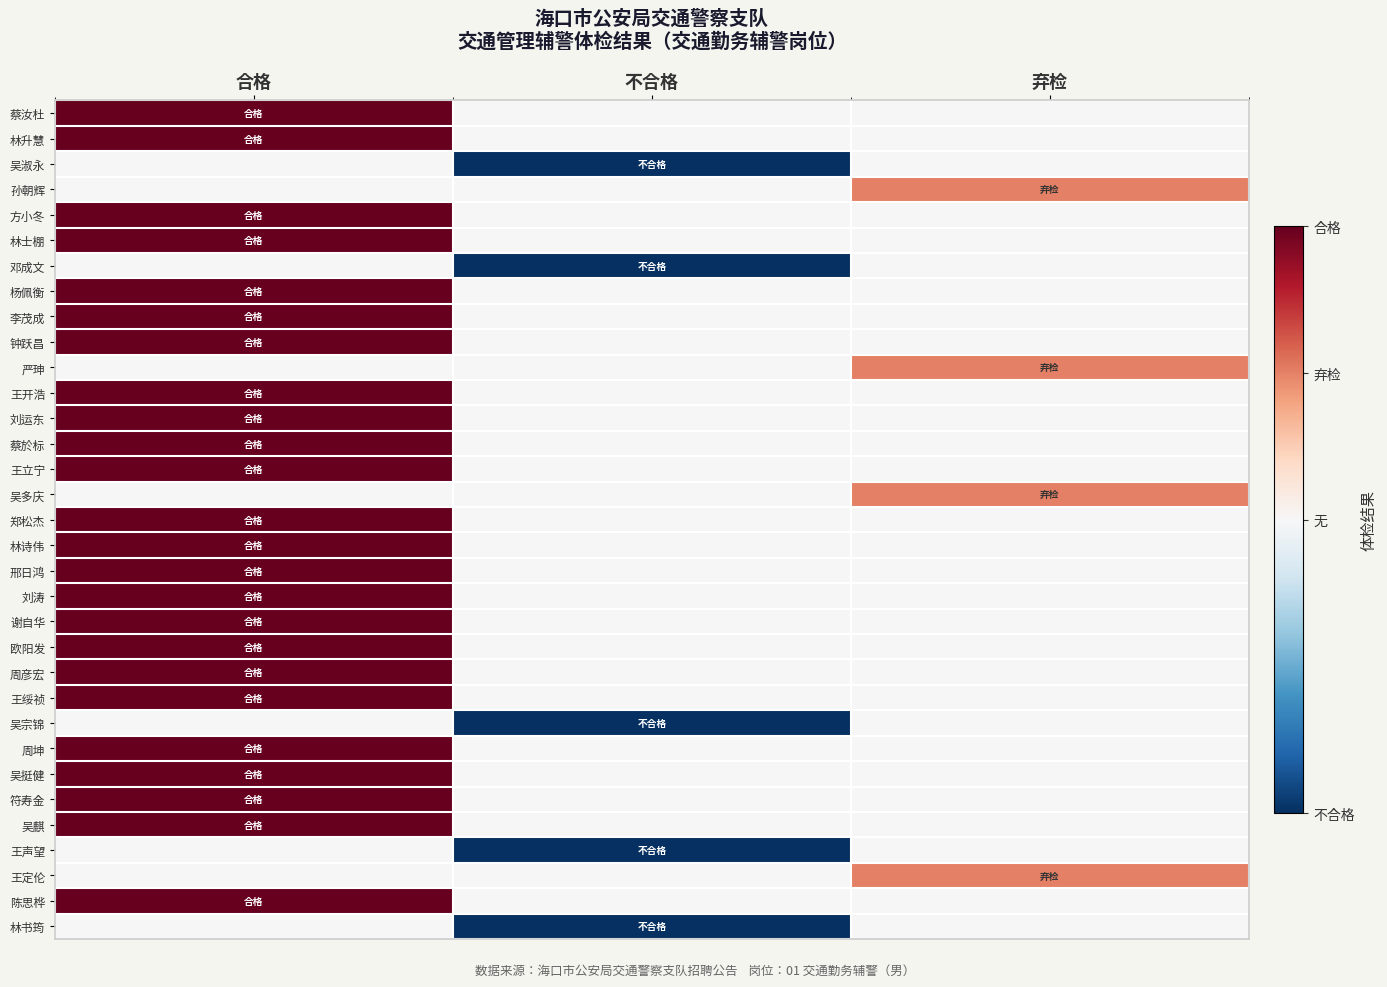

Reading left to right, extract all data points from this chart.

蔡汝杜: 合格=1.0	不合格=-0.0	弃检=0.0
林升慧: 合格=1.0	不合格=-0.0	弃检=0.0
吴淑永: 合格=0.0	不合格=-1.0	弃检=0.0
孙朝辉: 合格=0.0	不合格=-0.0	弃检=0.5
方小冬: 合格=1.0	不合格=-0.0	弃检=0.0
林士棚: 合格=1.0	不合格=-0.0	弃检=0.0
邓成文: 合格=0.0	不合格=-1.0	弃检=0.0
杨佩衡: 合格=1.0	不合格=-0.0	弃检=0.0
李茂成: 合格=1.0	不合格=-0.0	弃检=0.0
钟跃昌: 合格=1.0	不合格=-0.0	弃检=0.0
严珅: 合格=0.0	不合格=-0.0	弃检=0.5
王开浩: 合格=1.0	不合格=-0.0	弃检=0.0
刘运东: 合格=1.0	不合格=-0.0	弃检=0.0
蔡於标: 合格=1.0	不合格=-0.0	弃检=0.0
王立宁: 合格=1.0	不合格=-0.0	弃检=0.0
吴多庆: 合格=0.0	不合格=-0.0	弃检=0.5
郑松杰: 合格=1.0	不合格=-0.0	弃检=0.0
林诗伟: 合格=1.0	不合格=-0.0	弃检=0.0
邢日鸿: 合格=1.0	不合格=-0.0	弃检=0.0
刘涛: 合格=1.0	不合格=-0.0	弃检=0.0
谢自华: 合格=1.0	不合格=-0.0	弃检=0.0
欧阳发: 合格=1.0	不合格=-0.0	弃检=0.0
周彦宏: 合格=1.0	不合格=-0.0	弃检=0.0
王绥祯: 合格=1.0	不合格=-0.0	弃检=0.0
吴宗锦: 合格=0.0	不合格=-1.0	弃检=0.0
周坤: 合格=1.0	不合格=-0.0	弃检=0.0
吴挺健: 合格=1.0	不合格=-0.0	弃检=0.0
符寿金: 合格=1.0	不合格=-0.0	弃检=0.0
吴麒: 合格=1.0	不合格=-0.0	弃检=0.0
王声望: 合格=0.0	不合格=-1.0	弃检=0.0
王定伦: 合格=0.0	不合格=-0.0	弃检=0.5
陈思桦: 合格=1.0	不合格=-0.0	弃检=0.0
林书筠: 合格=0.0	不合格=-1.0	弃检=0.0